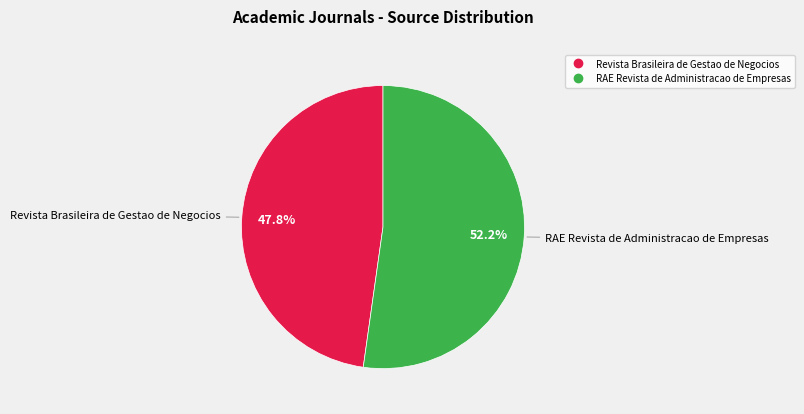

Do RAE Revista de Administracao de Empresas and Revista Brasileira de Gestao de Negocios together represent more than half of the pie?

Yes